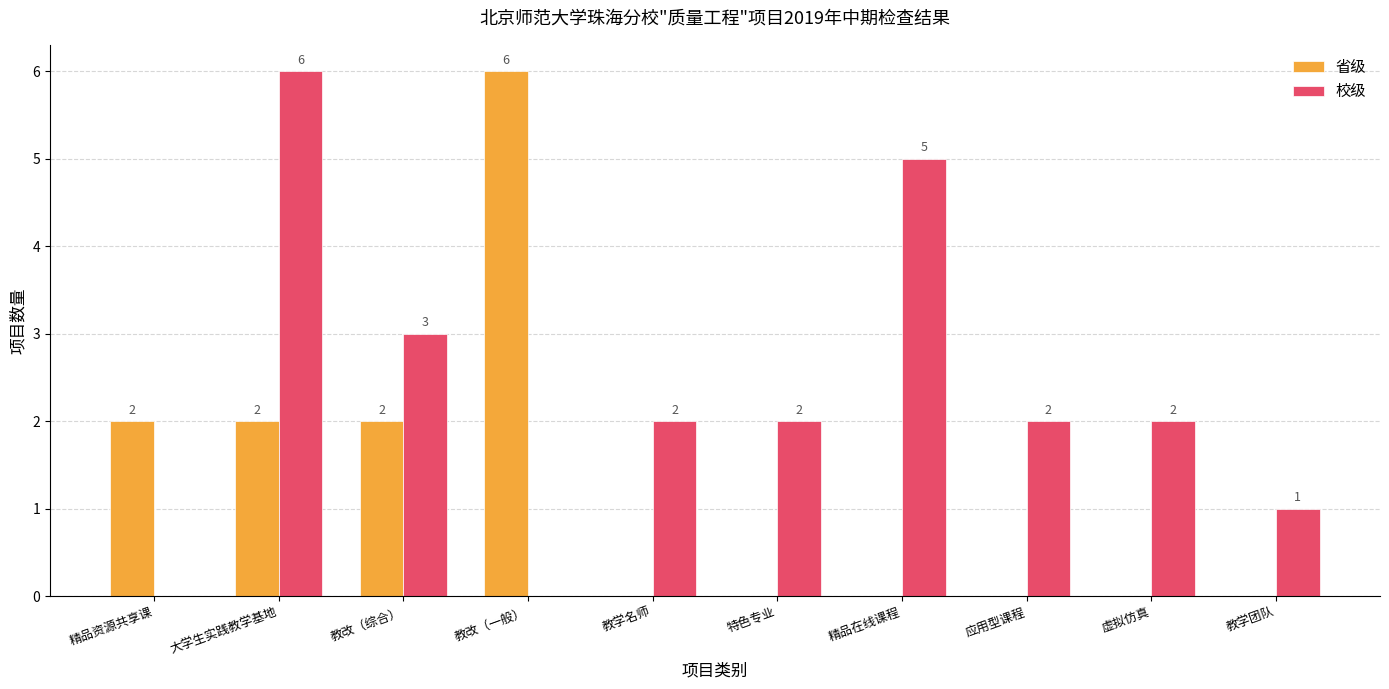

Between 大学生实践教学基地 and 特色专业, which series saw the biggest shift?

校级